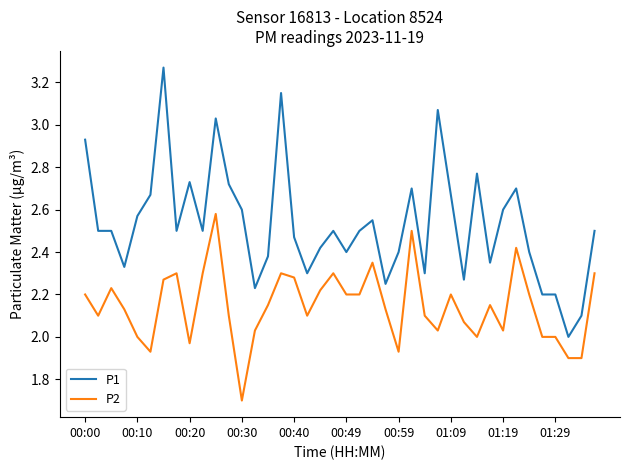

List the series in order of their peak value, lowest first.

P2, P1